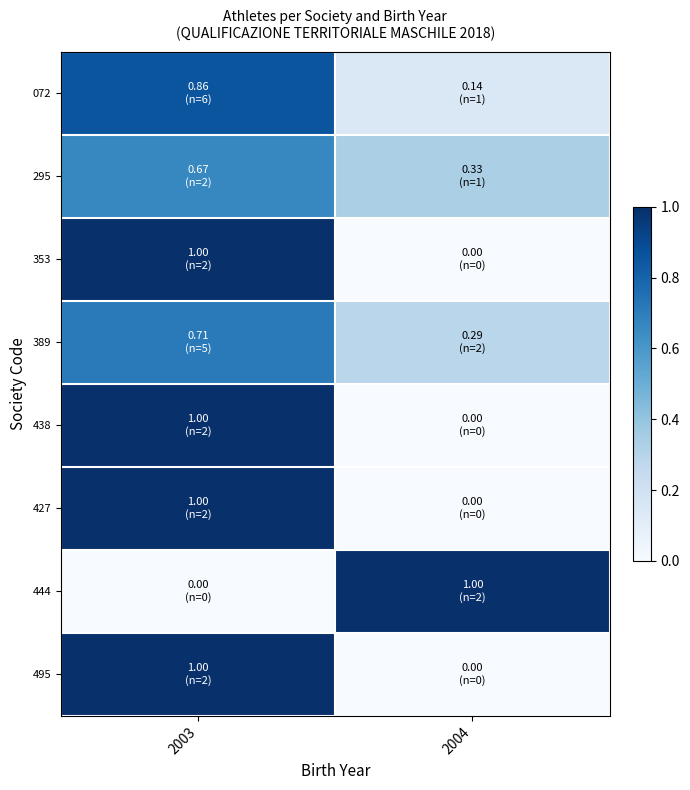

At 2004, list the series in order from largest to smallest.

444, 295, 389, 072, 353, 438, 427, 495